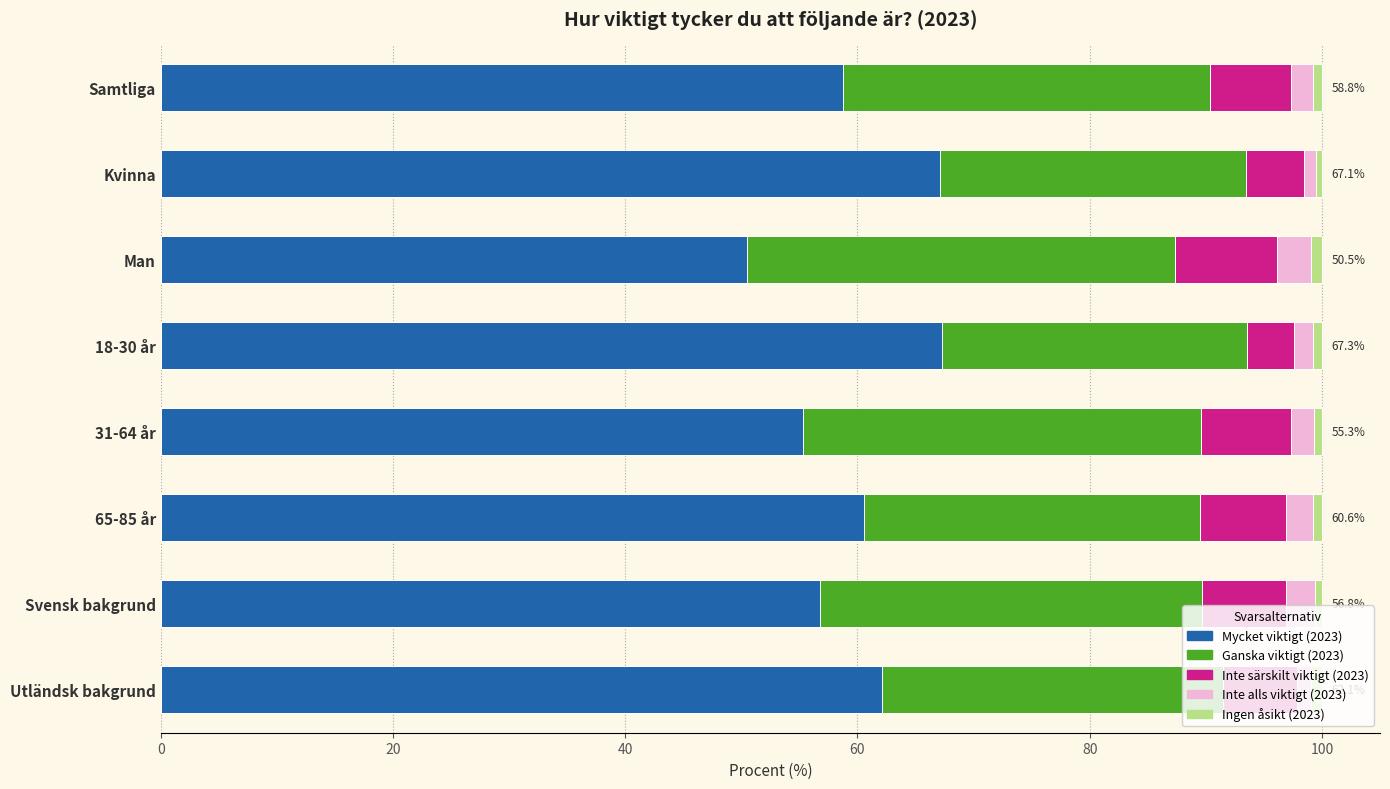

How many Ingen åsikt (2023) values are between 0 and 1?

8